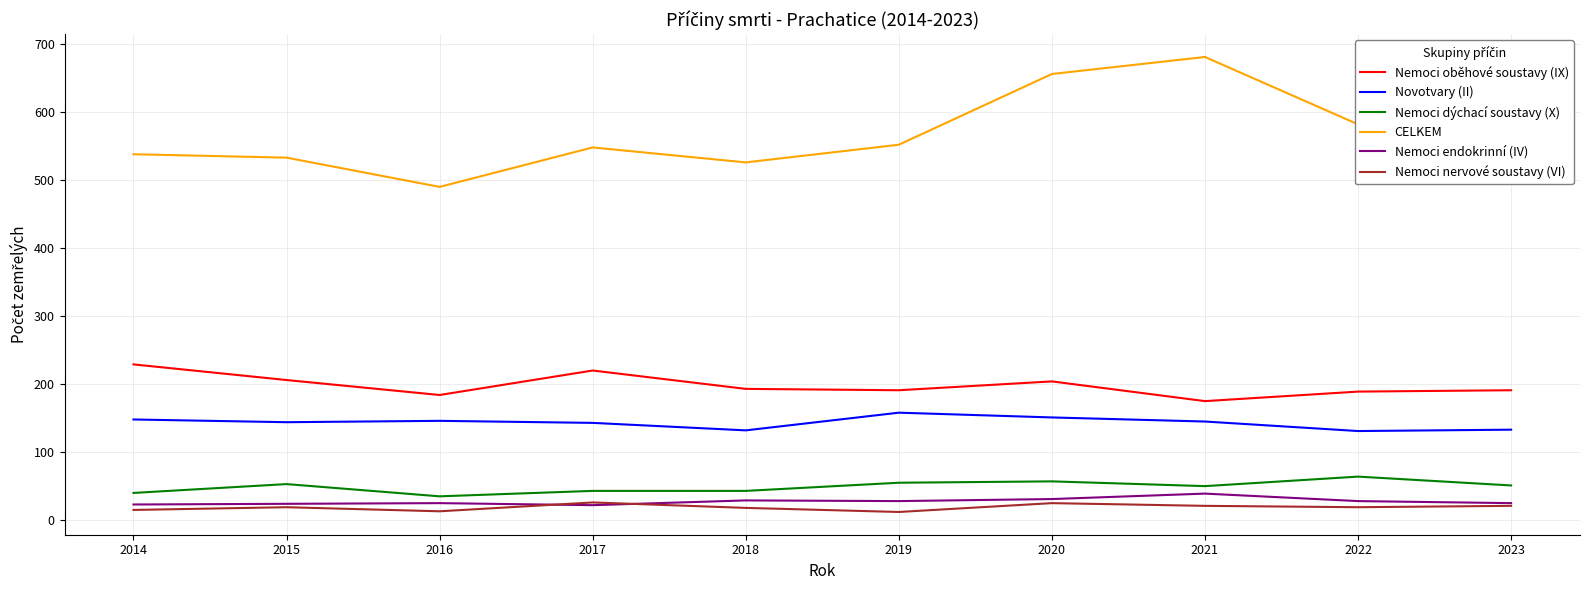

True or false: Nemoci endokrinní (IV) and CELKEM cross at least once.

False